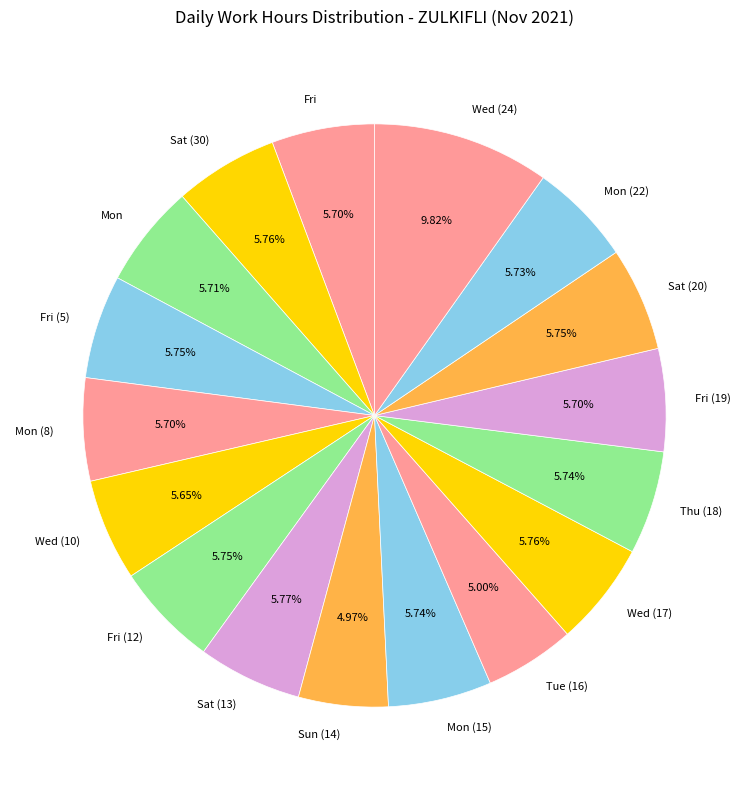

Which has a higher value, Mon or Tue (16)?

Mon